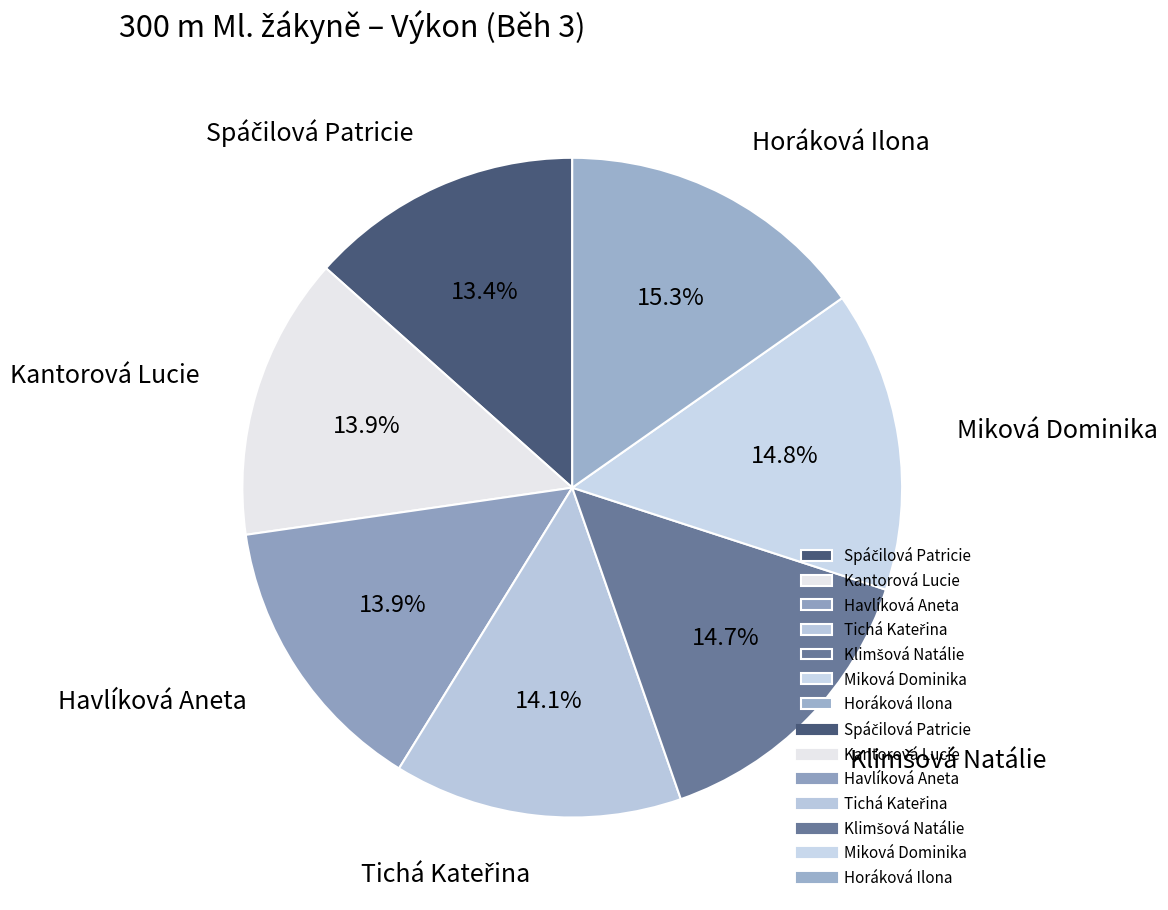

What is the largest slice in the pie chart?

Horáková Ilona